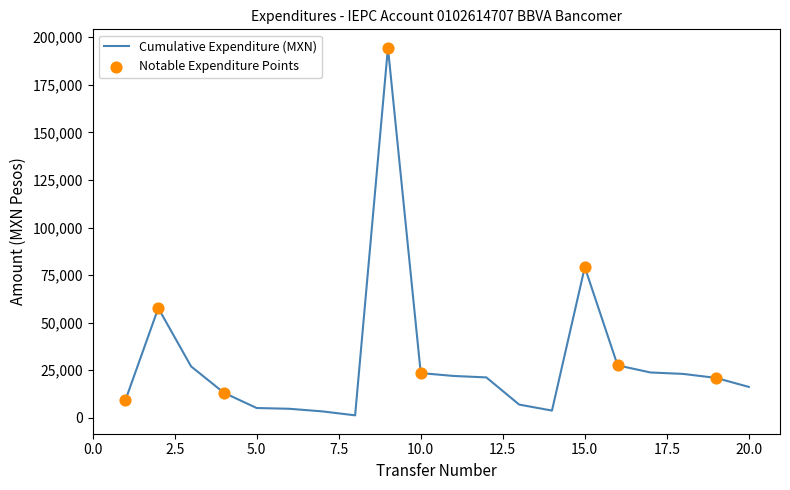

What is the difference between the maximum and minimum values?

193200.2